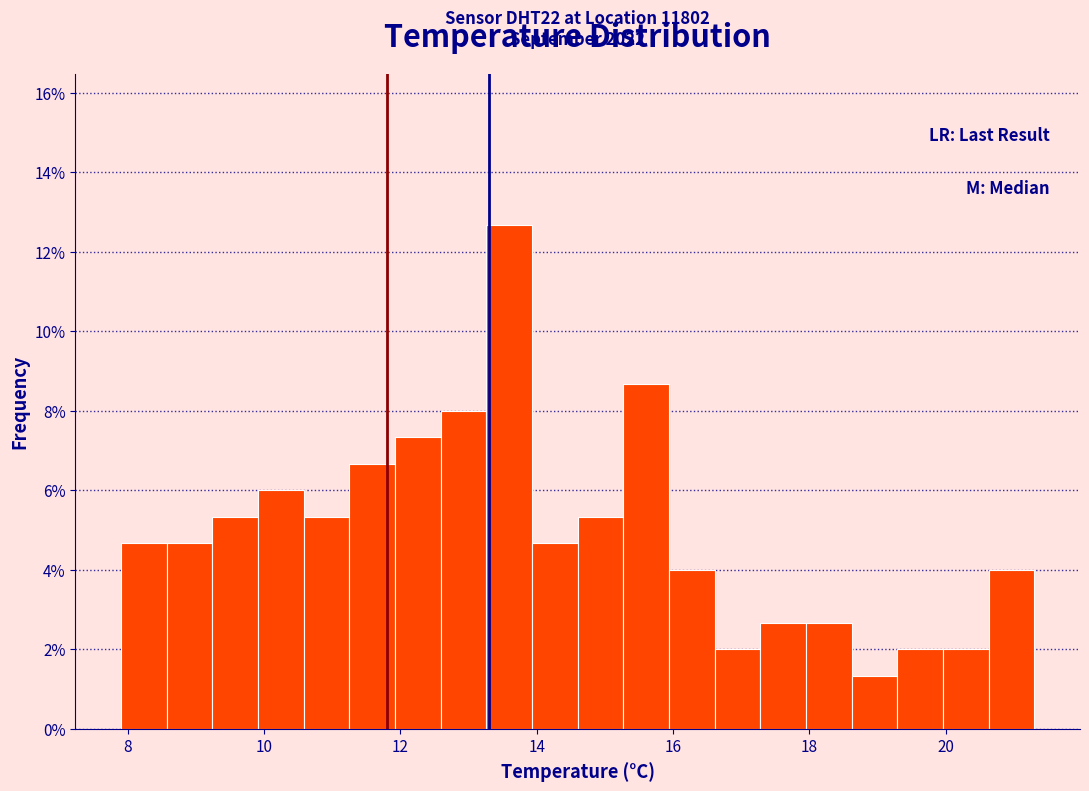

Read against the x-axis, roughly where is the centre of the tallest bar?

13.6